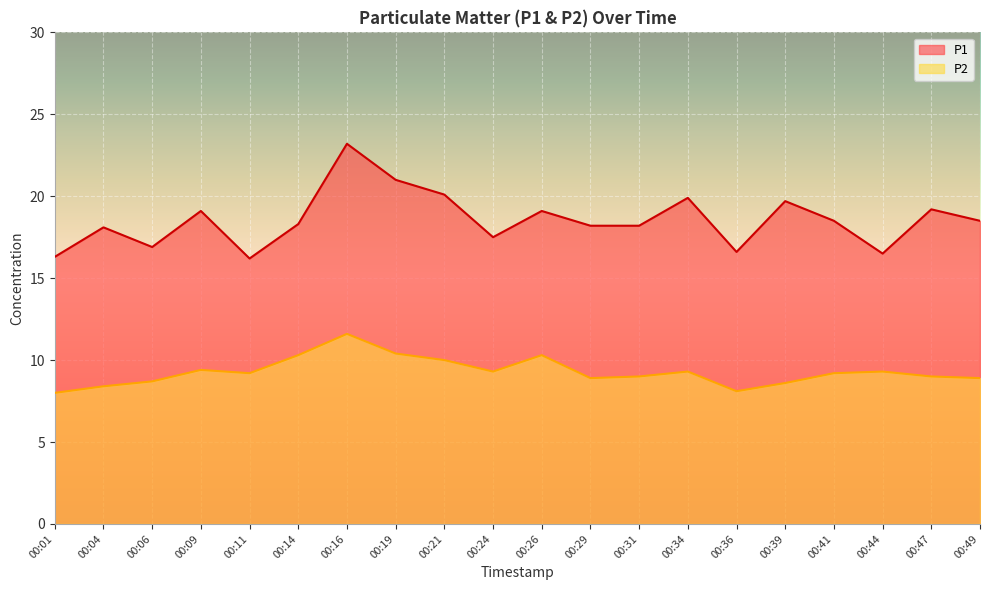

At 00:04, list the series in order from smallest to largest.

P2, P1